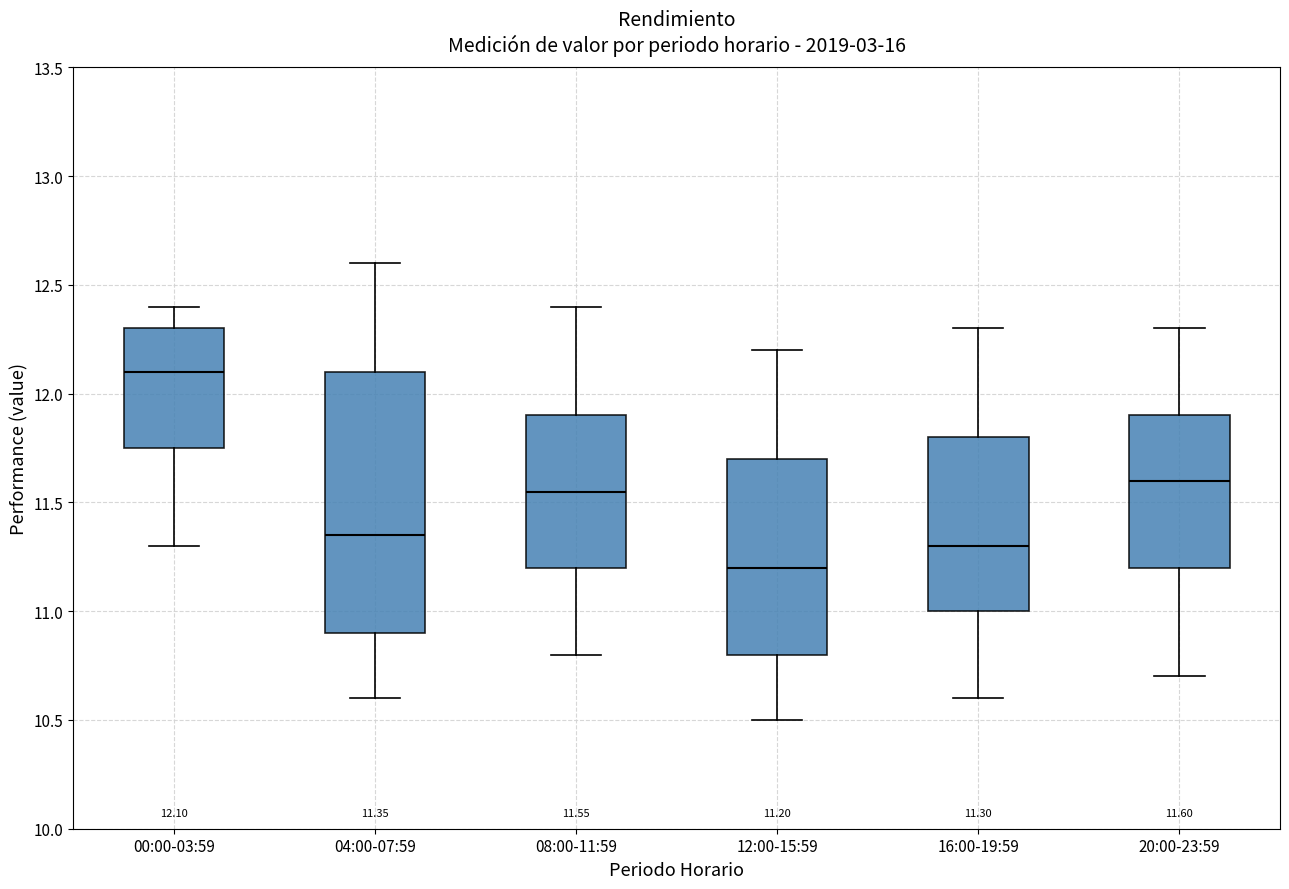

Which box has the lowest median line?

12:00-15:59